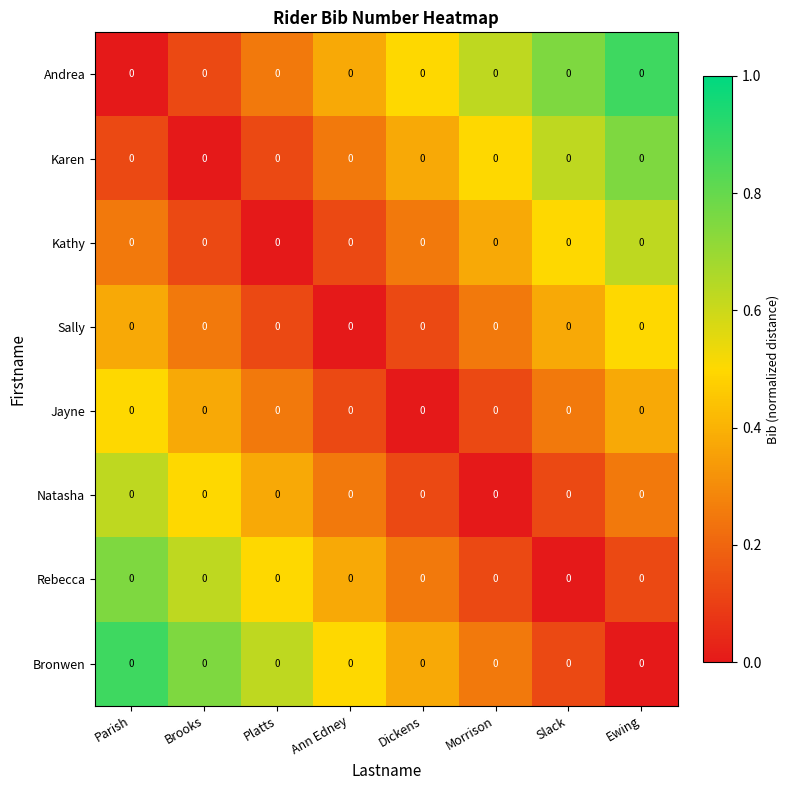

What is the difference between the highest and lowest values at Ann Edney?

0.5